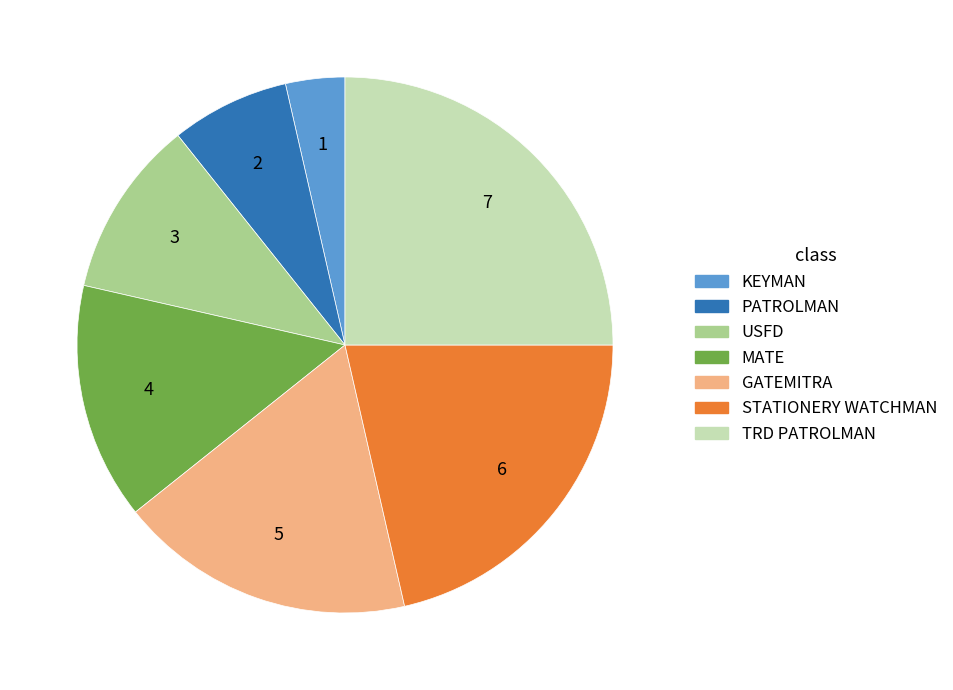

Combined, do KEYMAN and STATIONERY WATCHMAN account for over 50%?

No